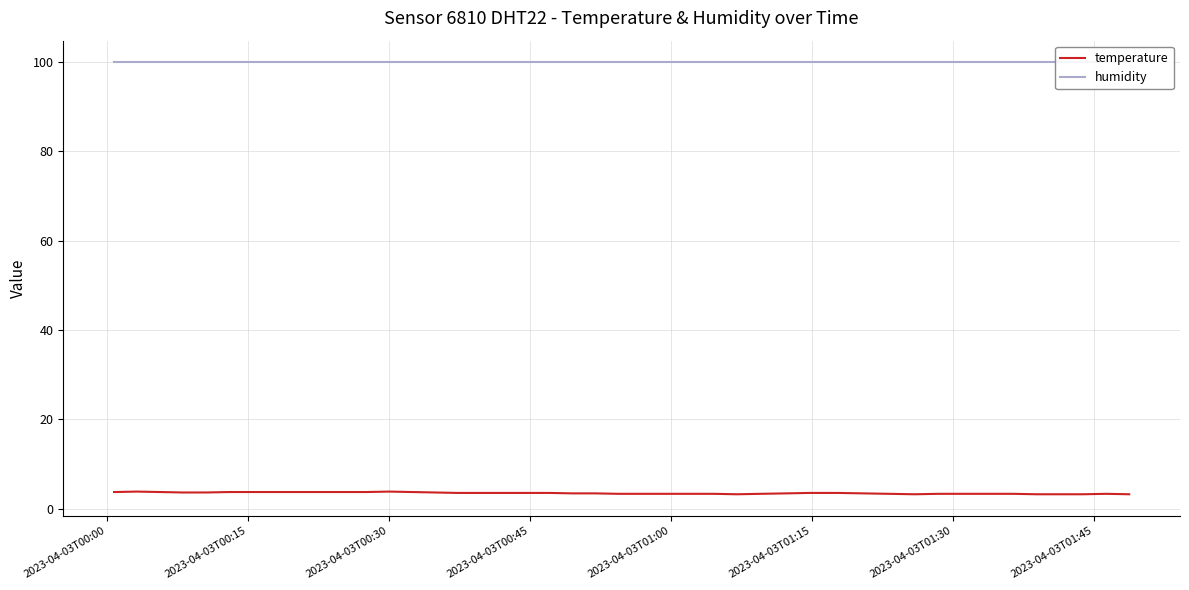

At which label does temperature reach its peak?

2023-04-03T00:15